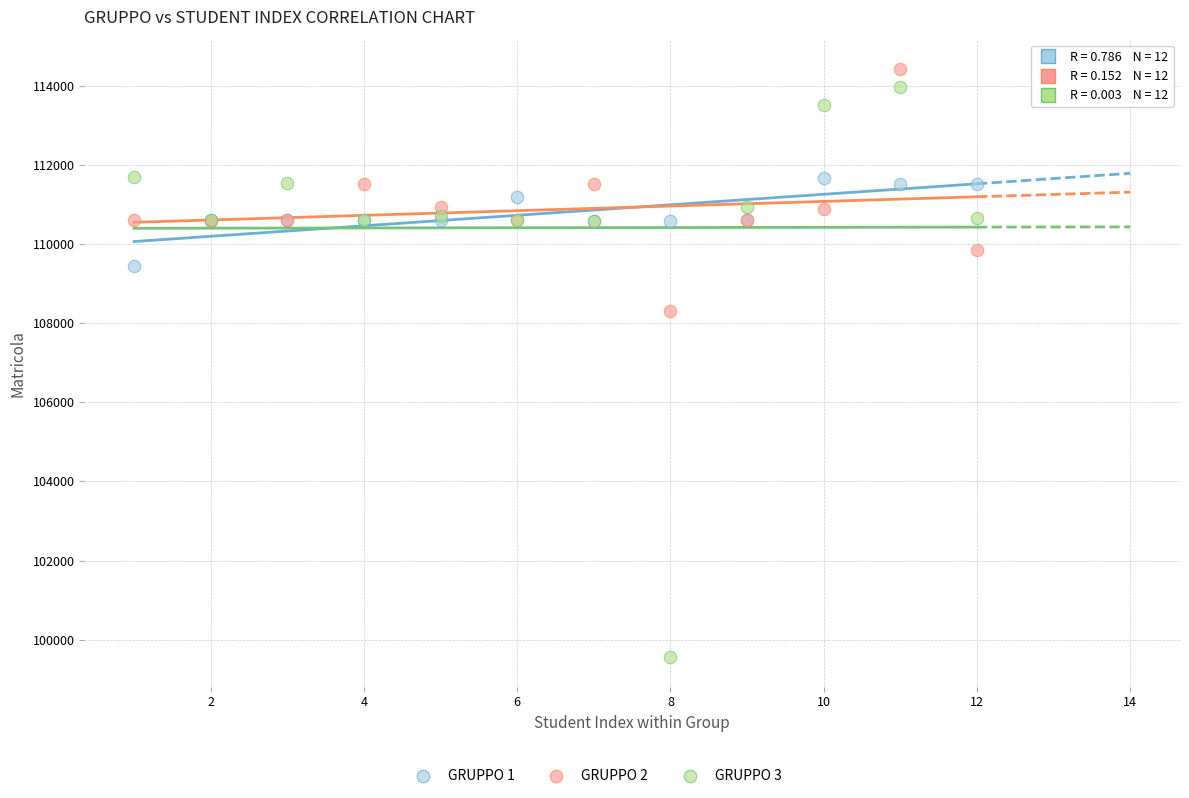

Across all series, what Y value is closest to 106988?

108299